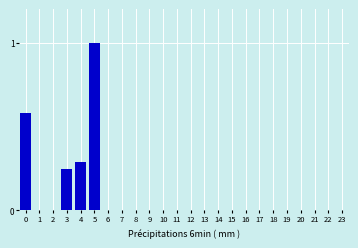

What is the change in value from 5 to 22?

-1.0